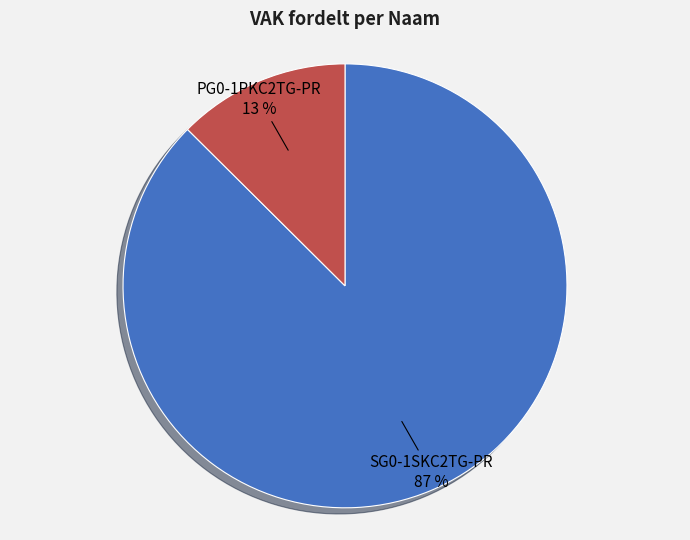

Combined, do PG0-1PKC2TG-PR and SG0-1SKC2TG-PR account for over 50%?

Yes